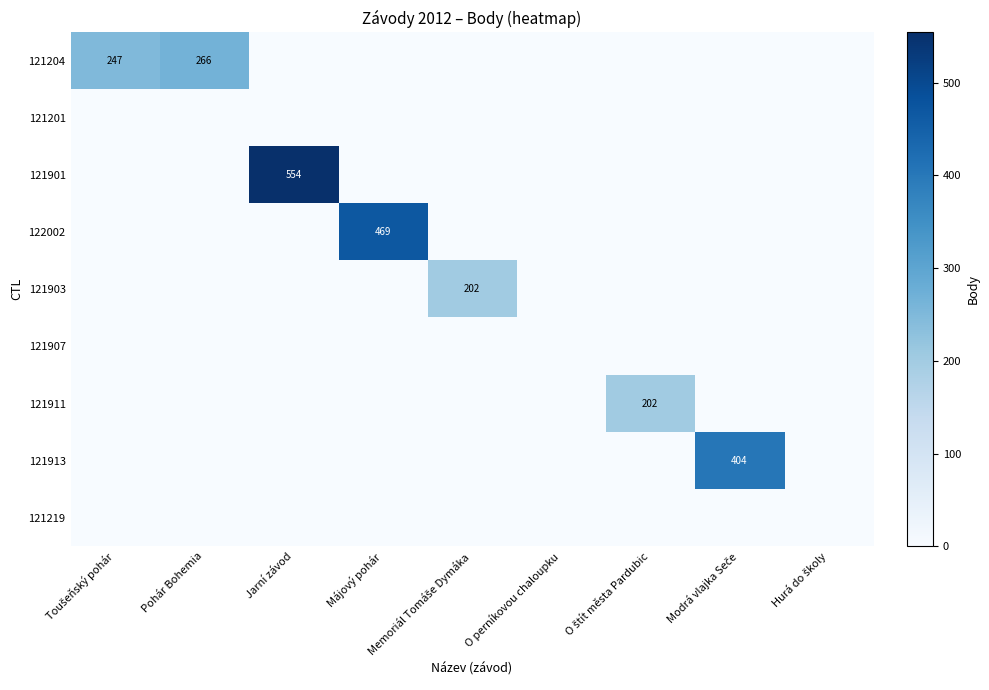

Which label corresponds to the smallest value in the chart?

Jarní závod